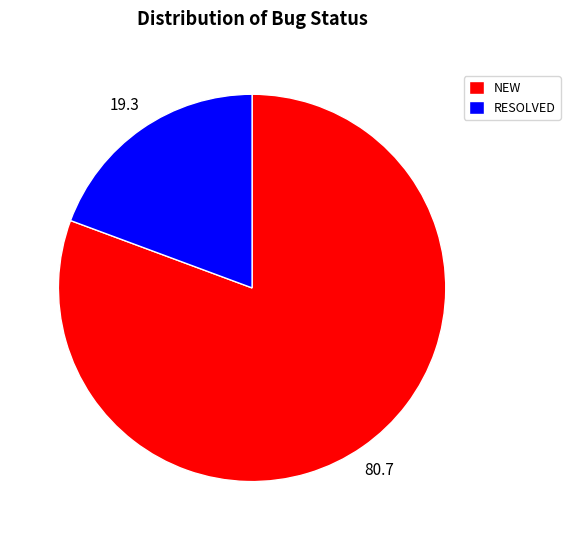

Do RESOLVED and NEW together represent more than half of the pie?

Yes